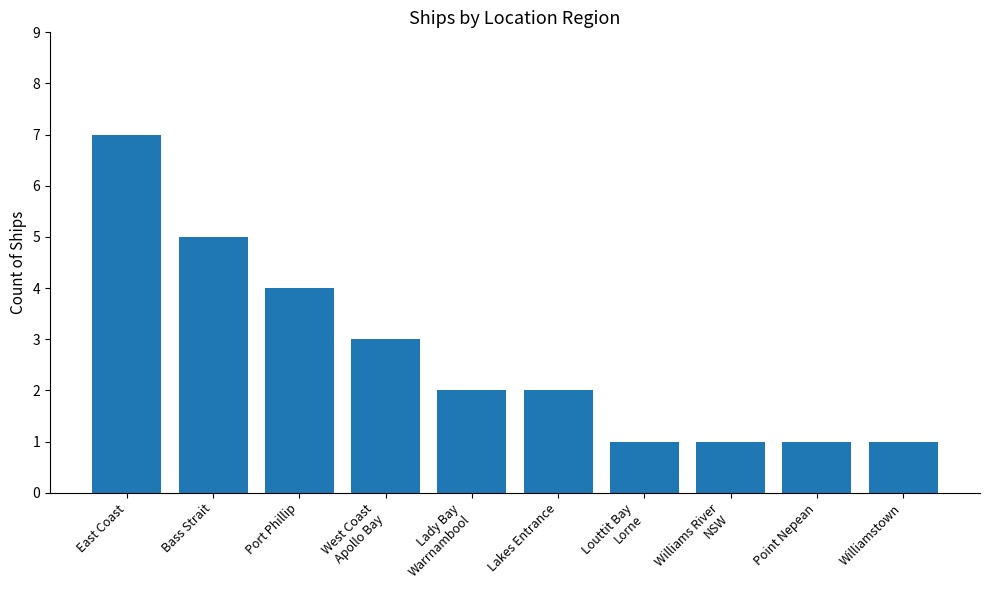

Between Williams River
NSW and West Coast
Apollo Bay, which is larger?

West Coast
Apollo Bay